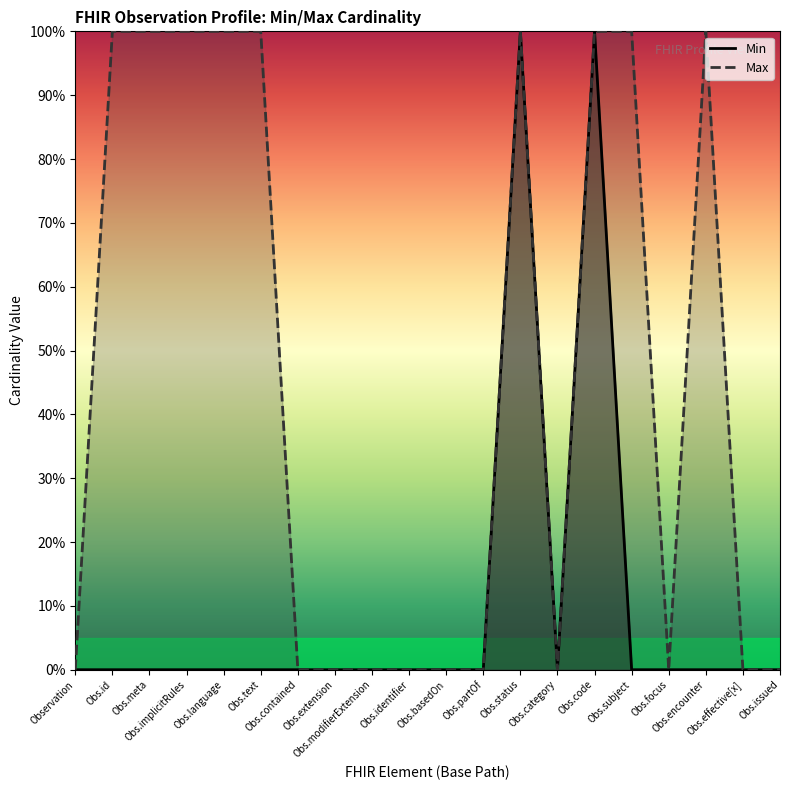

The value of Max at Obs.encounter is 1. True or false?

False